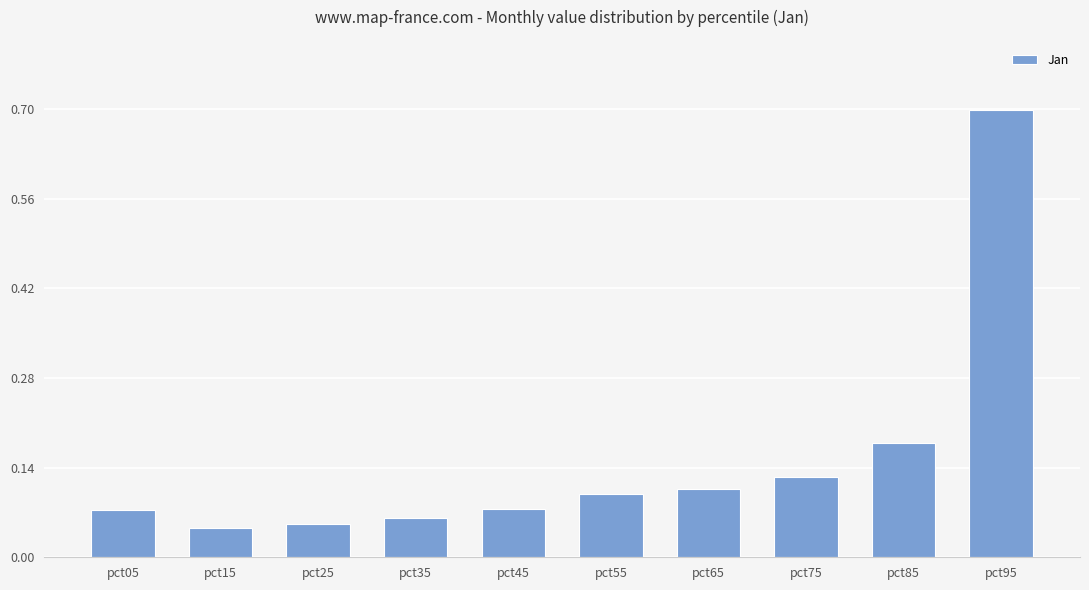

What is the value of the 10th bar from the left?

0.7